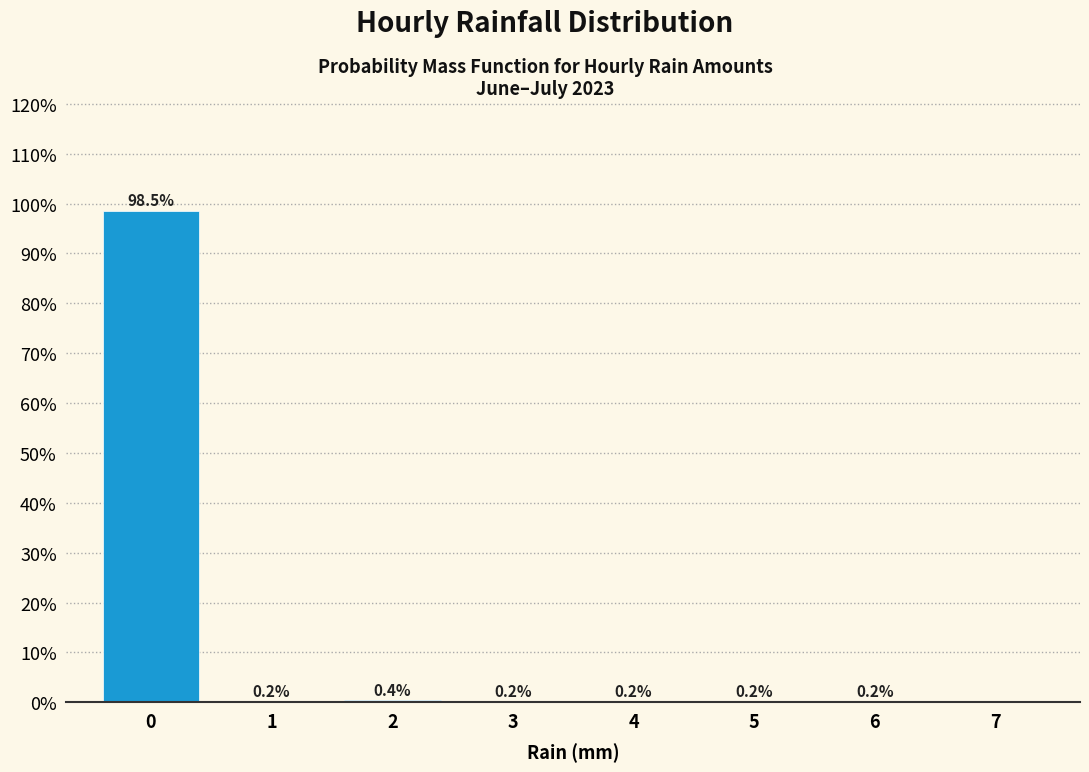

Which range on the x-axis has the tallest bar?

-0.5 to 0.5